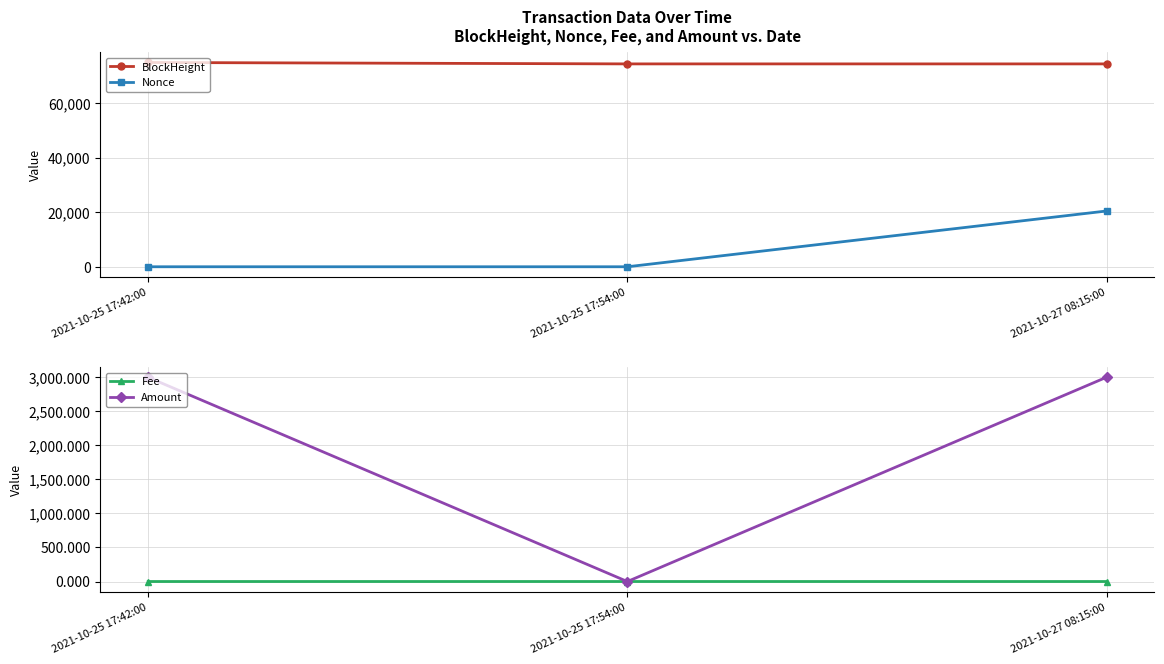

How many values in the BlockHeight series exceed 74339?

1